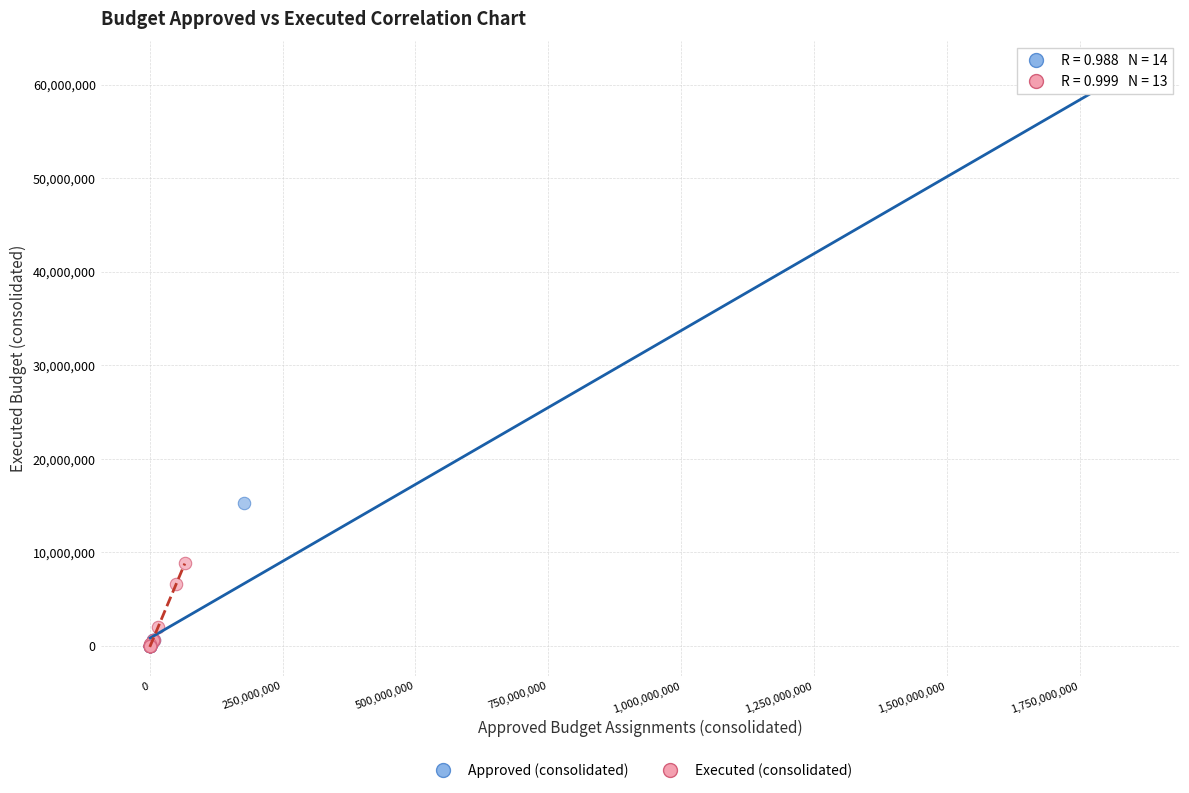

Which series contains the highest Y value?

Approved (consolidated)